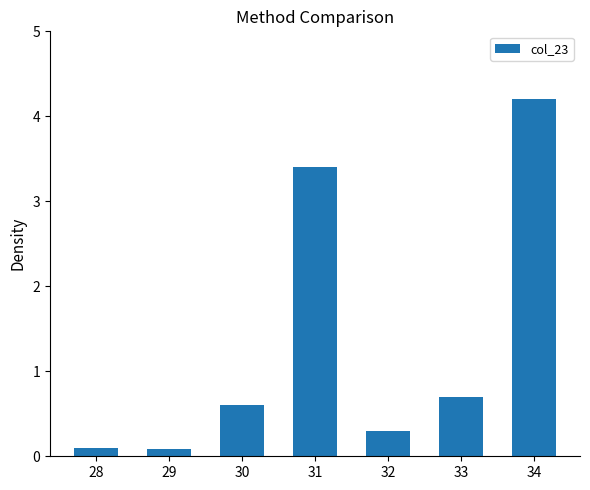

The value at 32 is 0.5. True or false?

False